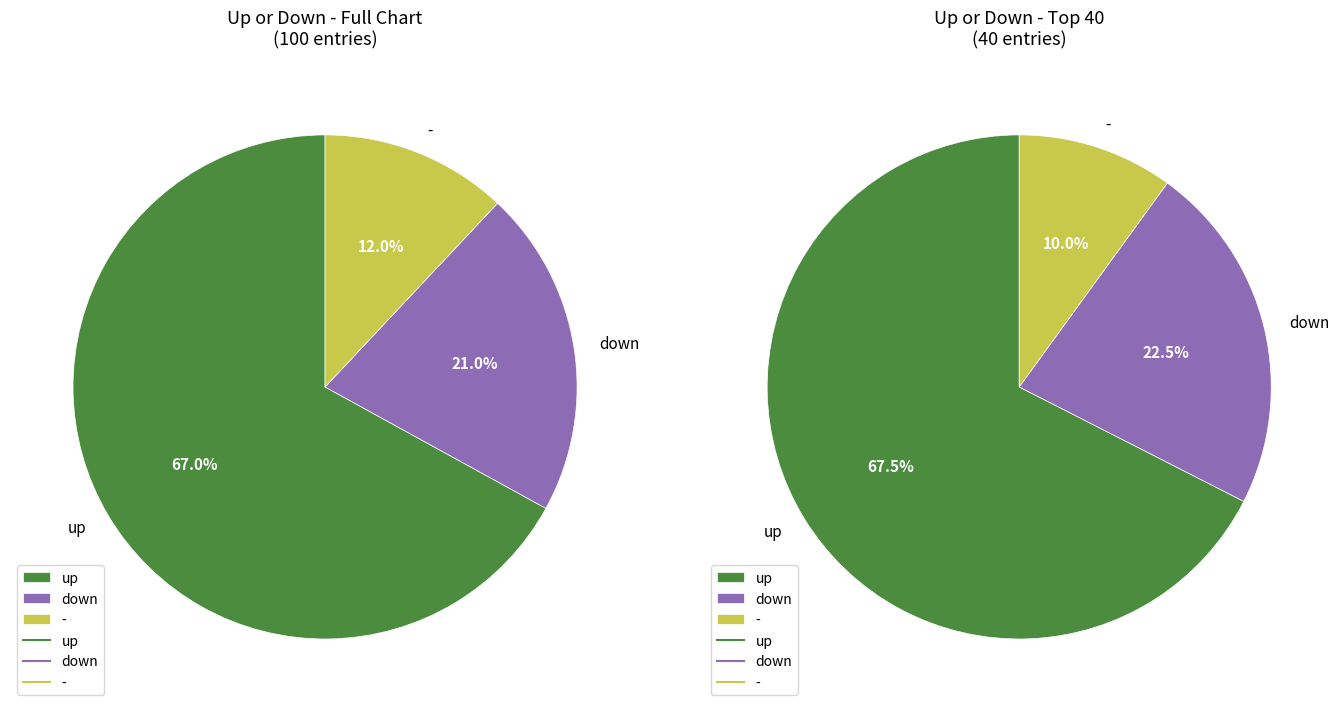

Is there any slice that represents more than half of the pie?

Yes